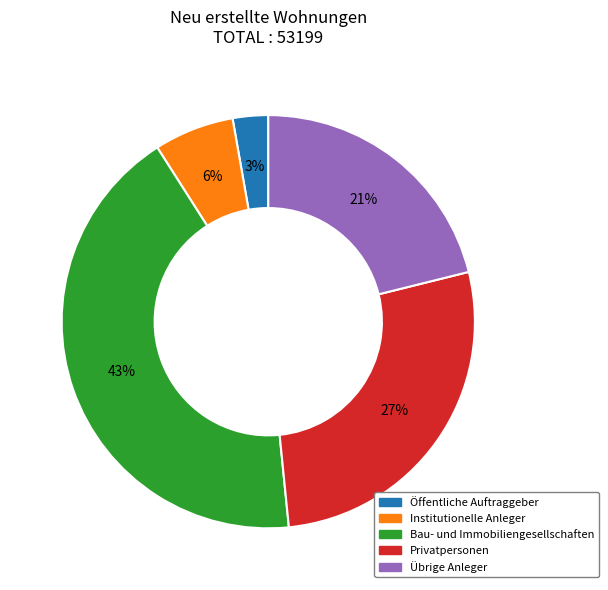

How many slices are in this pie chart?

5